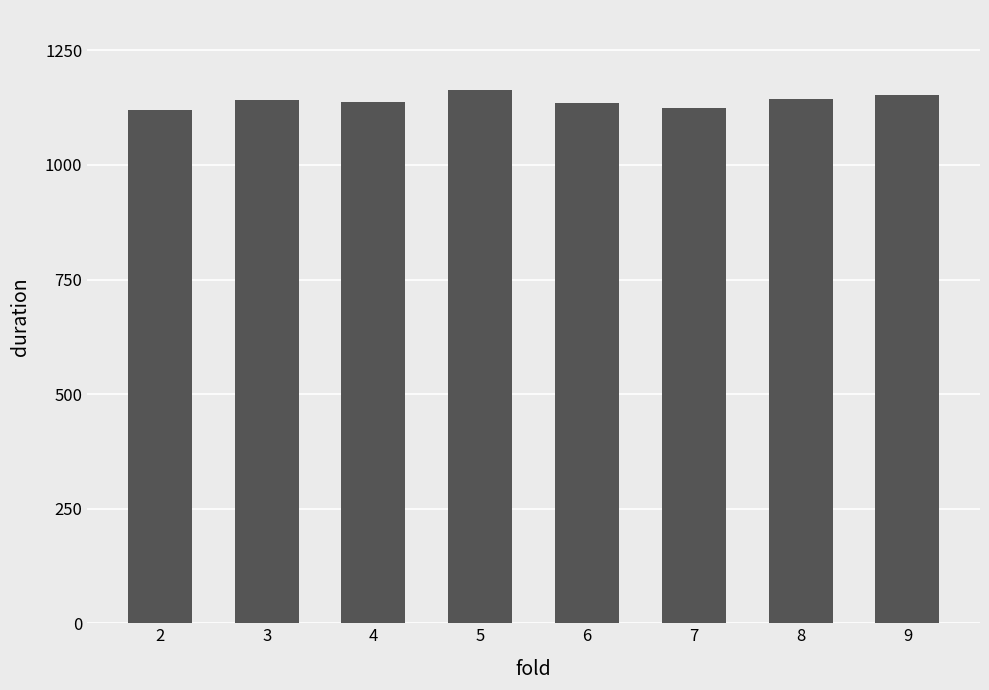

Does the chart contain any negative values?

No